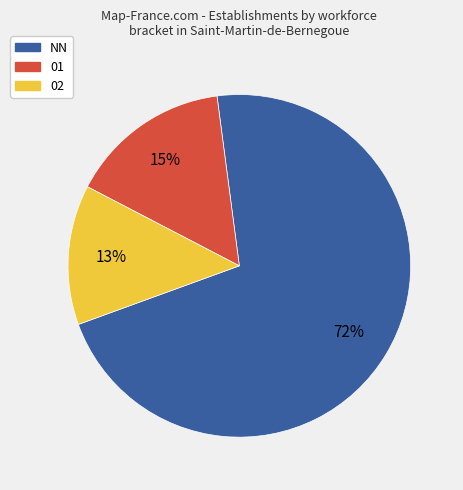

Which category has the smallest portion of the pie?

02